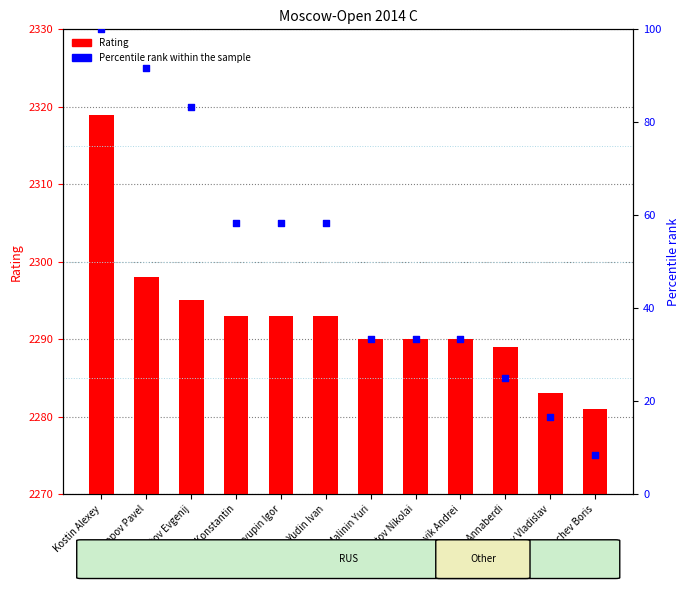

At how many categories does at least one series exceed 535?

12